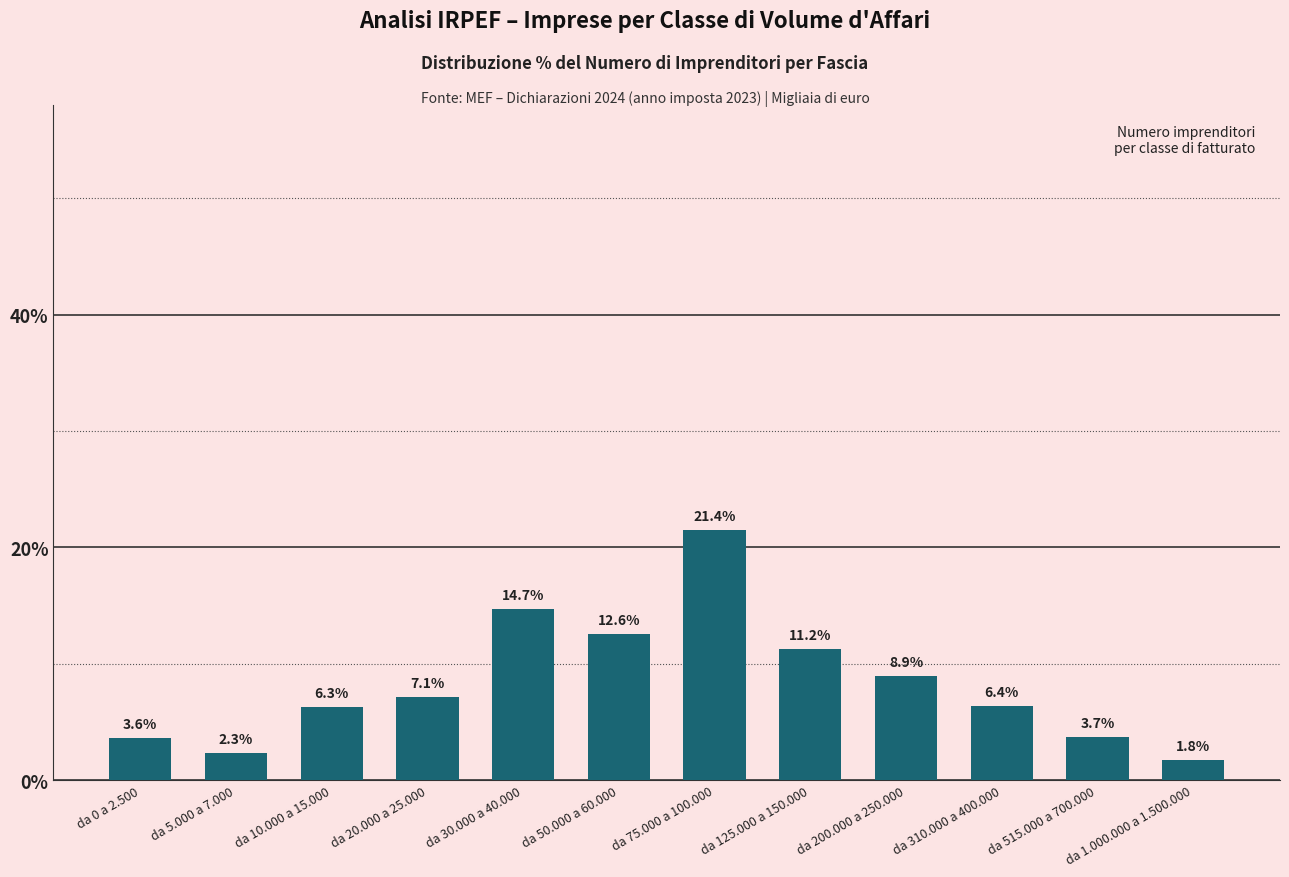

List the labels in order of value, largest first.

da 75.000 a 100.000, da 30.000 a 40.000, da 50.000 a 60.000, da 125.000 a 150.000, da 200.000 a 250.000, da 20.000 a 25.000, da 310.000 a 400.000, da 10.000 a 15.000, da 515.000 a 700.000, da 0 a 2.500, da 5.000 a 7.000, da 1.000.000 a 1.500.000